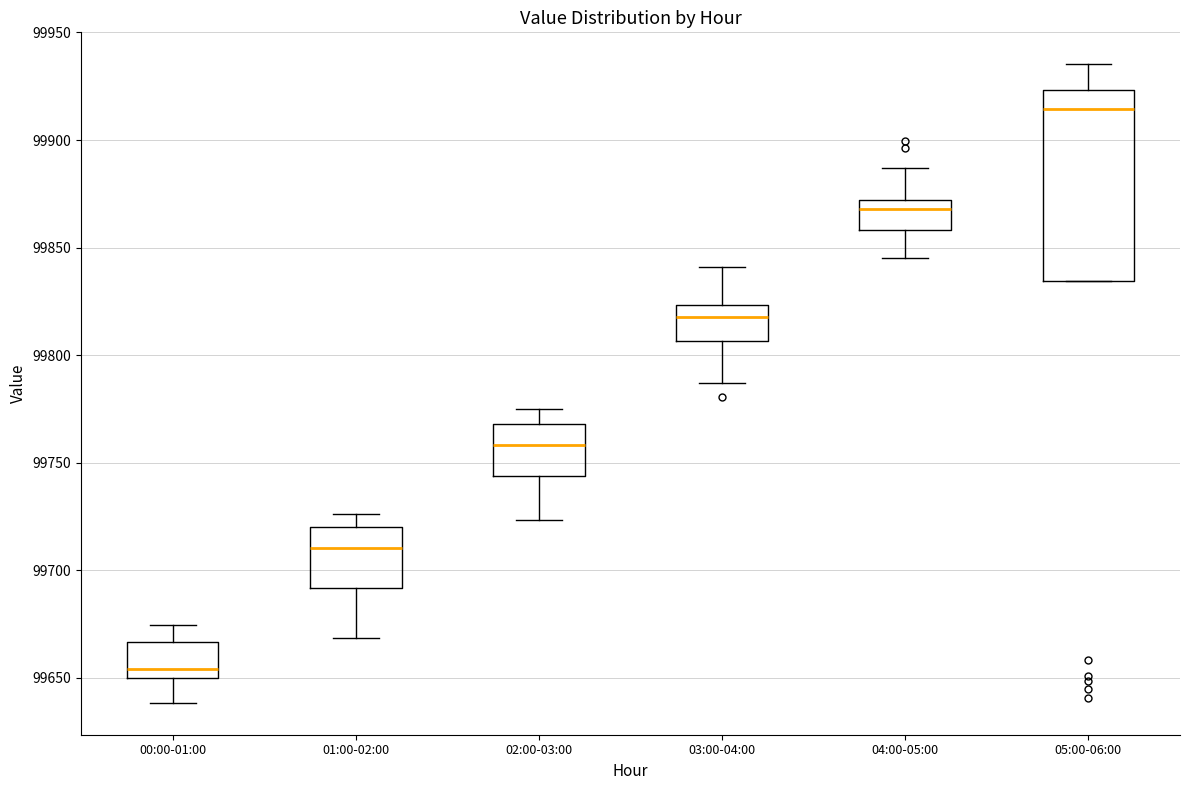

Reading left to right, transcribe this box plot: for each box, give where its median line is, the range the box spans, and where its two whiskers end, as read against the y-axis. The values are not printed on the chart, so give them approximately, as read against the axis.

00:00-01:00: median 99655, box 99650 to 99665, whiskers 99640 to 99675
01:00-02:00: median 99710, box 99690 to 99720, whiskers 99670 to 99725
02:00-03:00: median 99760, box 99745 to 99770, whiskers 99725 to 99775
03:00-04:00: median 99820, box 99805 to 99825, whiskers 99785 to 99840
04:00-05:00: median 99870 (just below the box's upper edge), box 99860 to 99870, whiskers 99845 to 99885
05:00-06:00: median 99915, box 99835 to 99925, whiskers 99835 to 99935